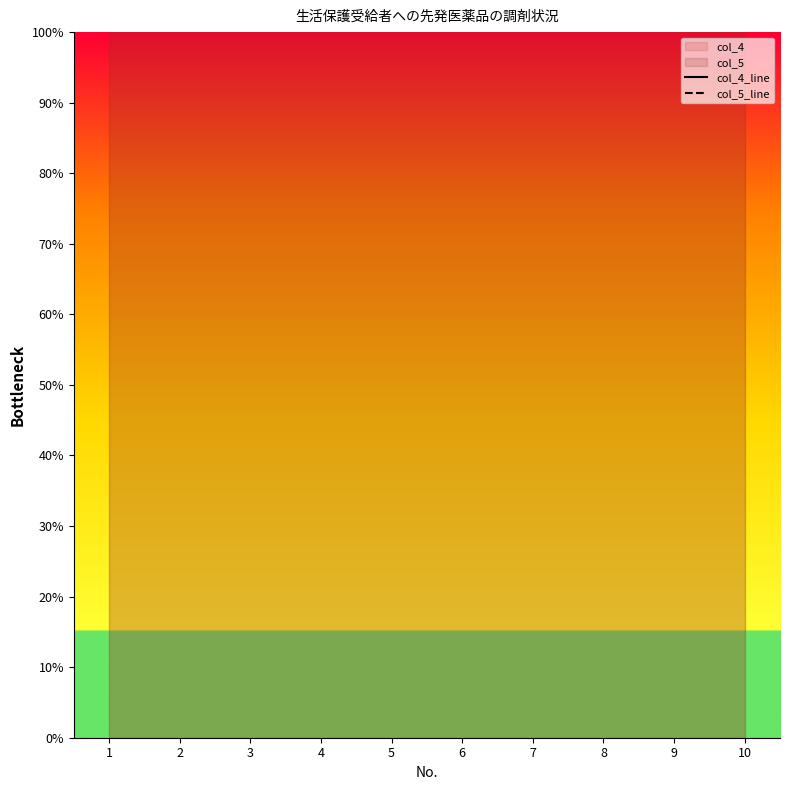

Which series has the widest spread of Y values?

col_4_line